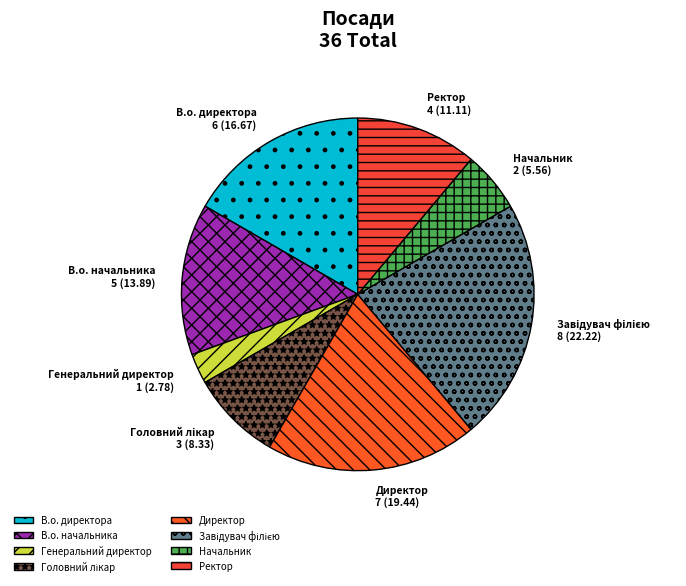

Which category has the smallest portion of the pie?

Генеральний директор